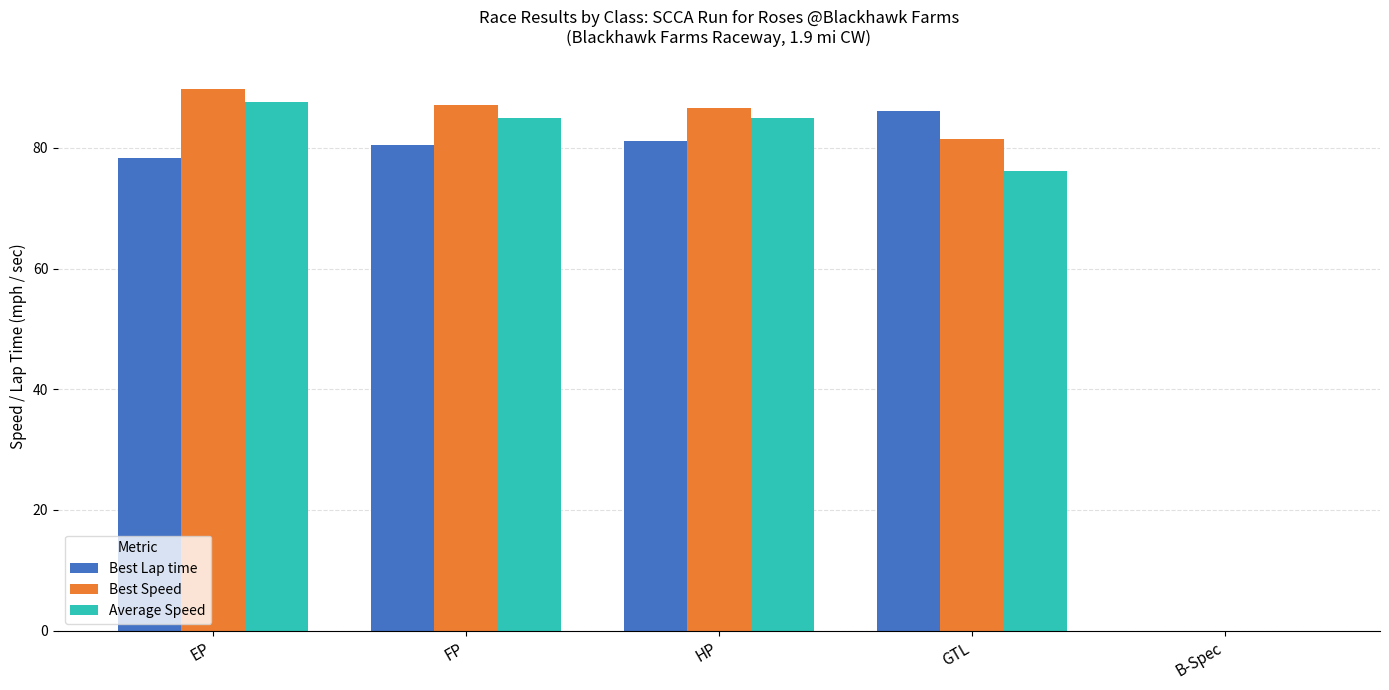

Is it true that Best Speed equals 81.5 at GTL?

True